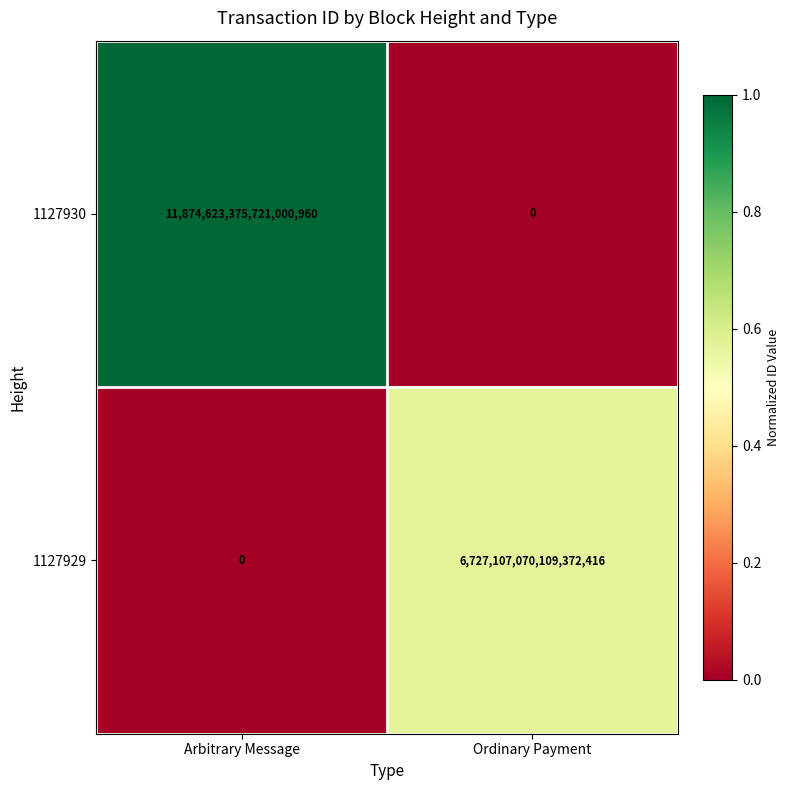

Which category has the highest value in the 1127929 series?

Ordinary Payment